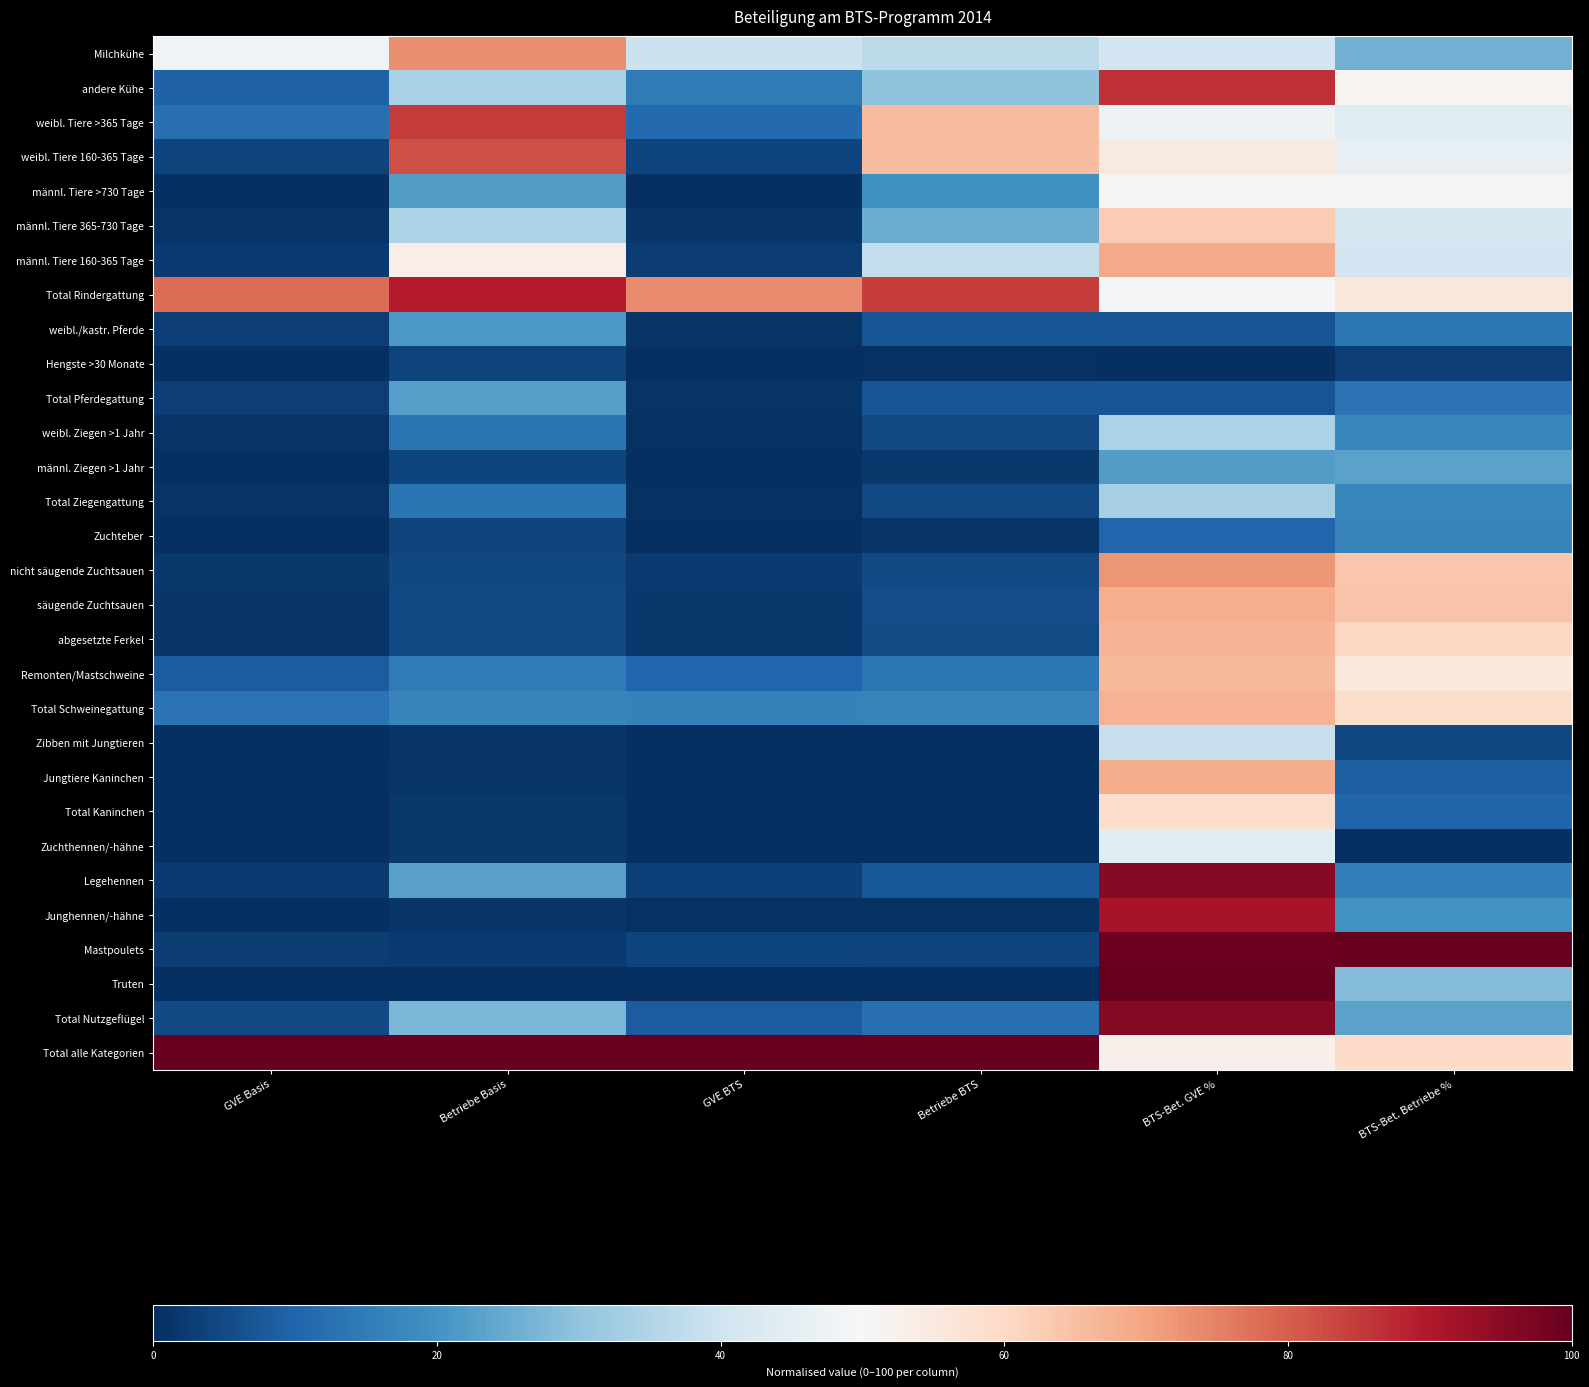

Count the number of categories in the chart.

6